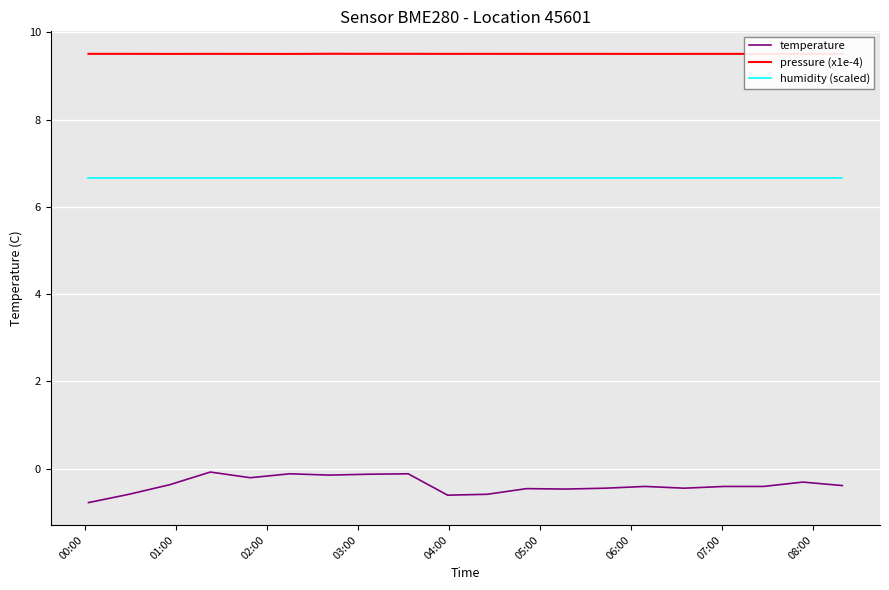

True or false: pressure (x1e-4) and temperature intersect in this chart.

False